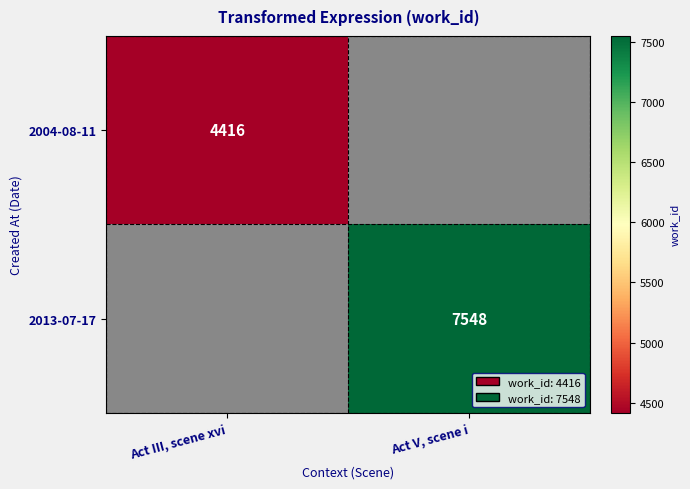

The value of 2013-07-17 at Act V, scene i is 3485. True or false?

False